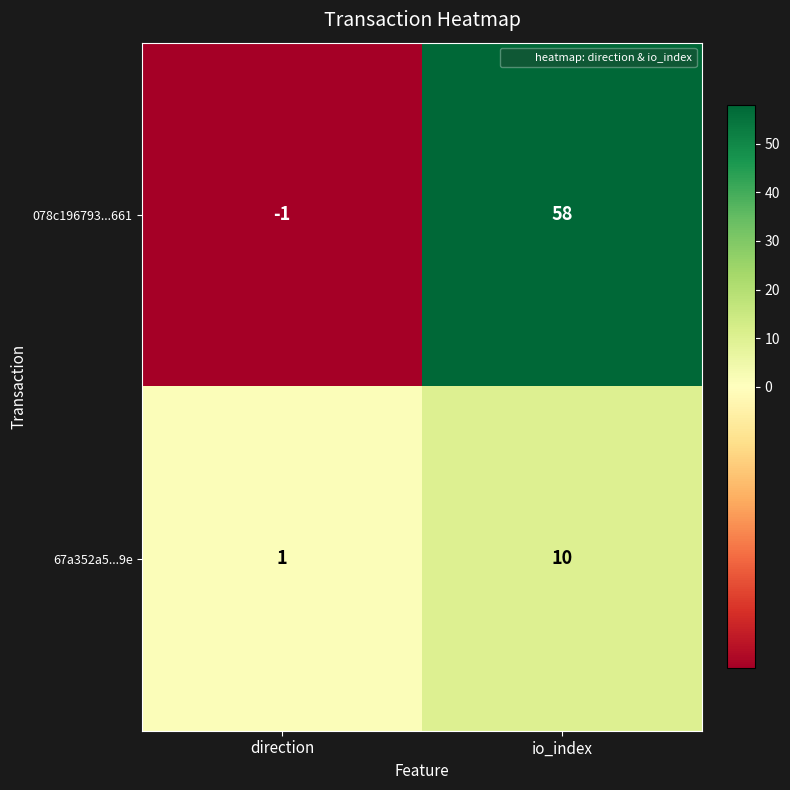

Which category has the lowest value across all series?

direction